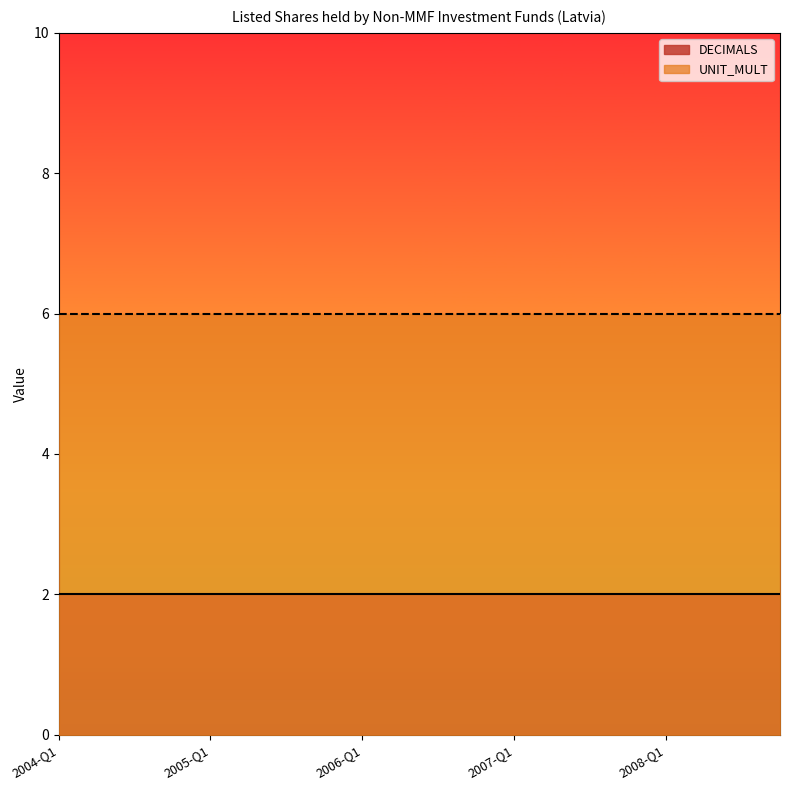

At 2005-Q1, list the series in order from smallest to largest.

DECIMALS, UNIT_MULT